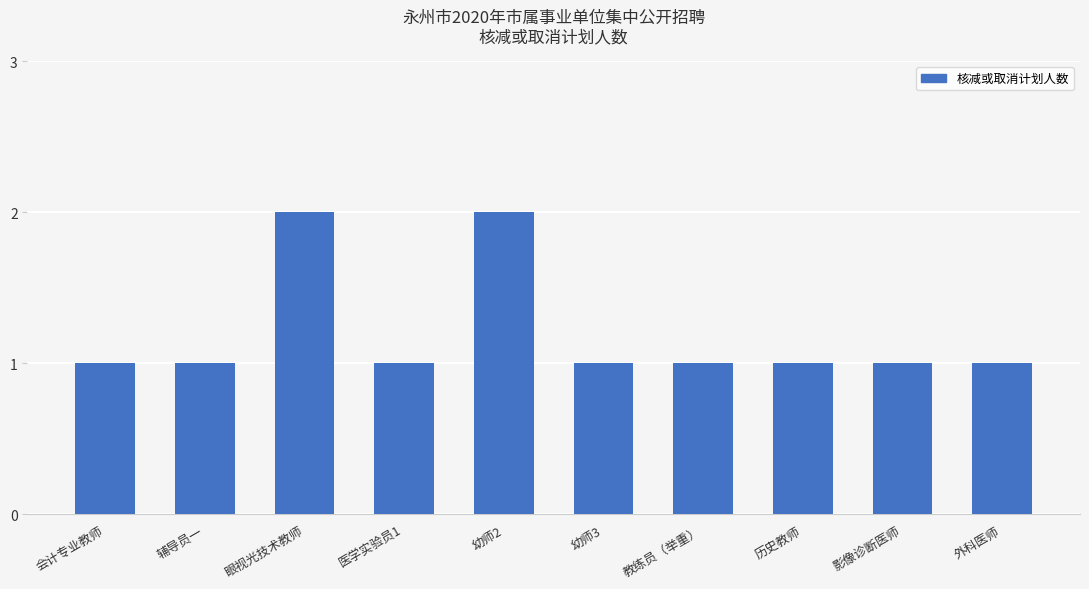

What is the smallest value displayed?

1